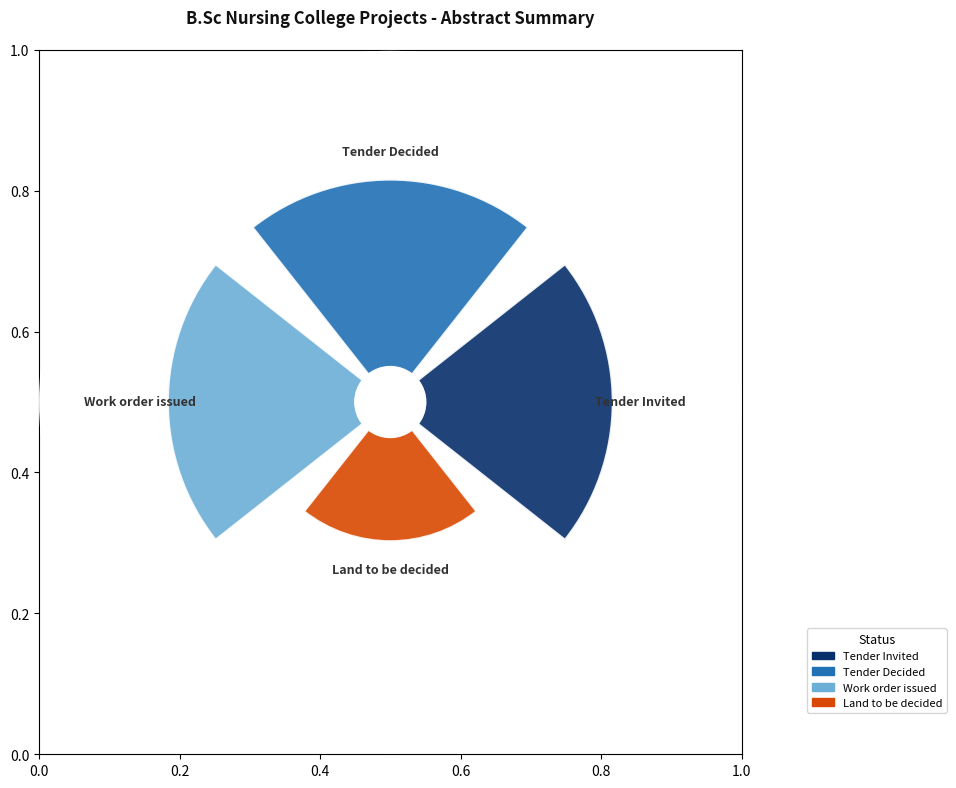

Between Tender Decided and Work order issued, which is larger?

Tender Decided